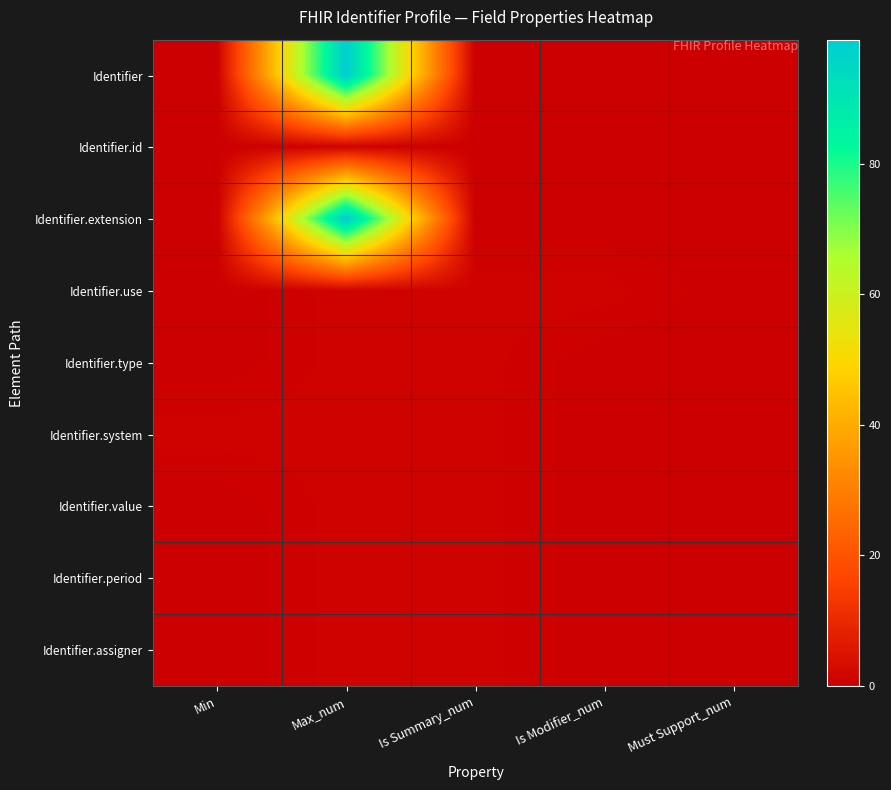

Reading right to left, what are all the values shown in this chart?

Identifier: Must Support_num=0	Is Modifier_num=0	Is Summary_num=0	Max_num=99	Min=0
Identifier.id: Must Support_num=0	Is Modifier_num=0	Is Summary_num=0	Max_num=1	Min=0
Identifier.extension: Must Support_num=0	Is Modifier_num=0	Is Summary_num=0	Max_num=99	Min=0
Identifier.use: Must Support_num=0	Is Modifier_num=1	Is Summary_num=1	Max_num=1	Min=0
Identifier.type: Must Support_num=0	Is Modifier_num=0	Is Summary_num=1	Max_num=1	Min=0
Identifier.system: Must Support_num=0	Is Modifier_num=0	Is Summary_num=1	Max_num=1	Min=1
Identifier.value: Must Support_num=0	Is Modifier_num=0	Is Summary_num=1	Max_num=1	Min=0
Identifier.period: Must Support_num=0	Is Modifier_num=0	Is Summary_num=1	Max_num=1	Min=0
Identifier.assigner: Must Support_num=0	Is Modifier_num=0	Is Summary_num=1	Max_num=1	Min=0